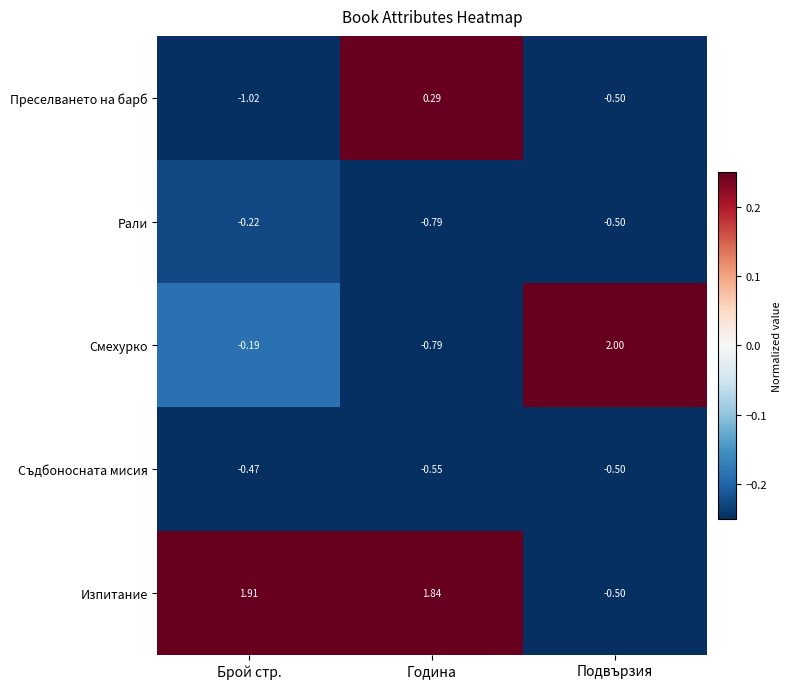

At which label does Преселването на барб first exceed 0?

Година